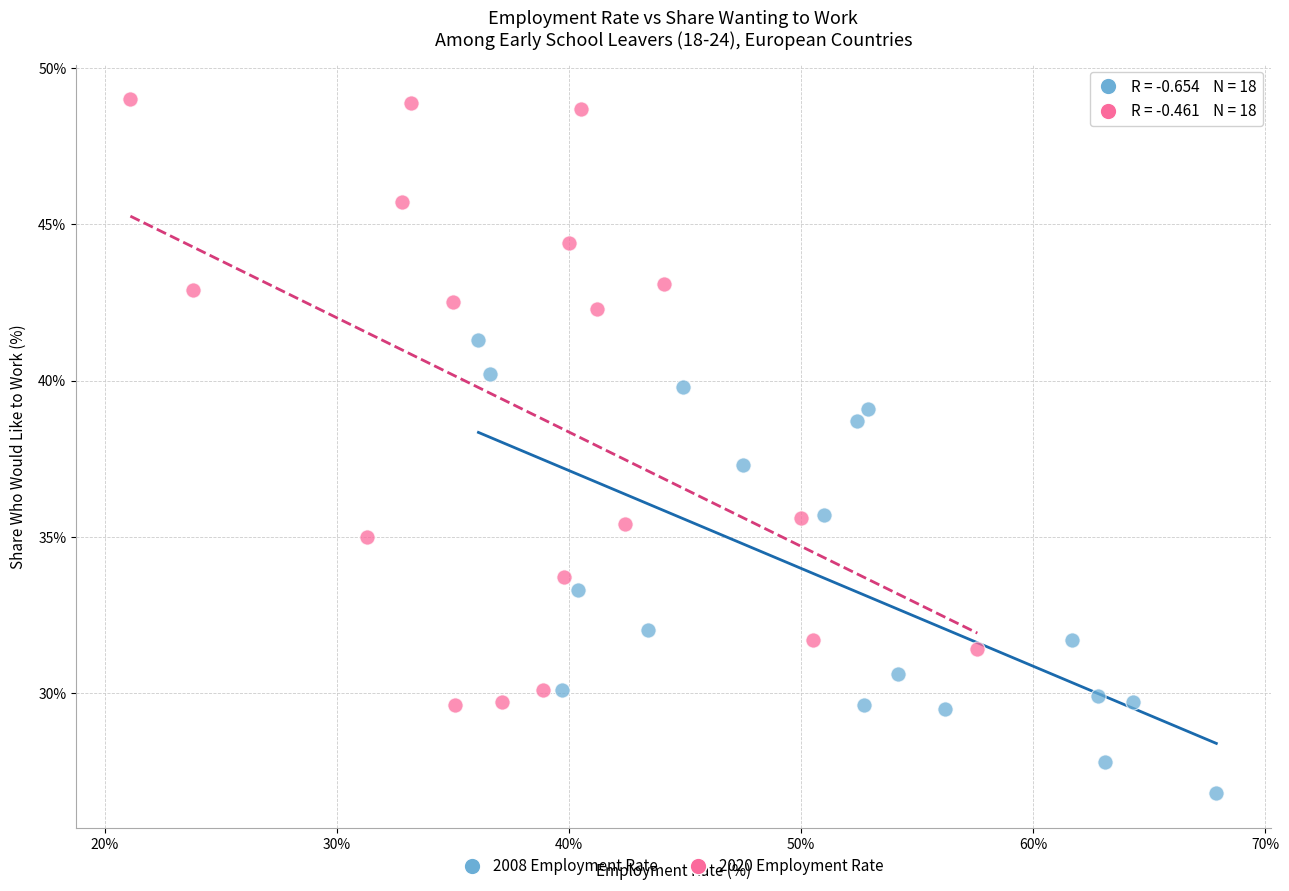

What are all the series names shown in the legend?

2008 Employment Rate, 2020 Employment Rate